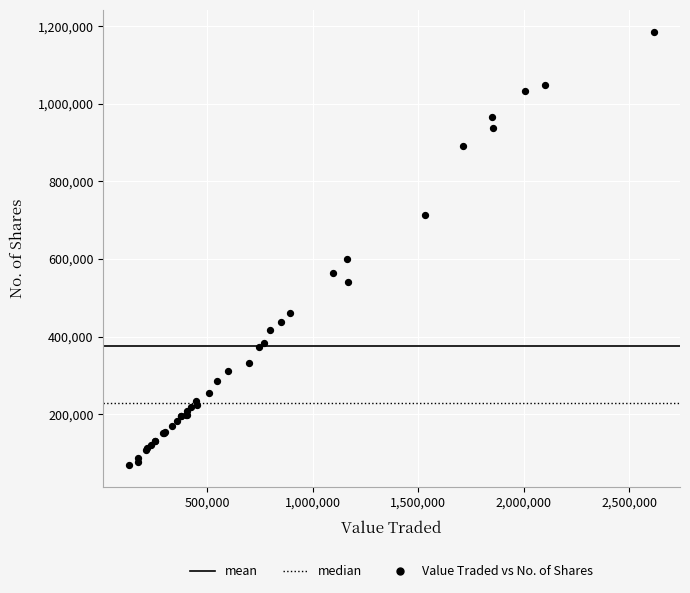

What Y value in the scatter plot is closest to 627309?

600127